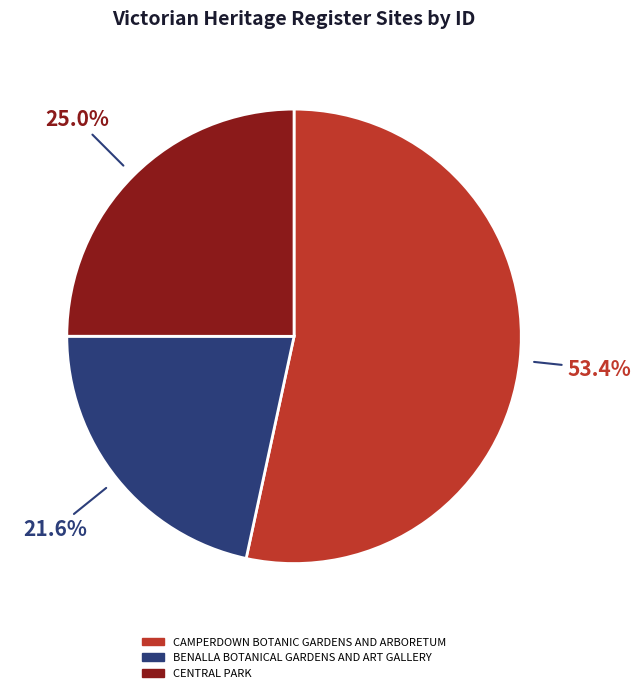

What percentage is the BENALLA BOTANICAL GARDENS AND ART GALLERY slice, to the nearest percent?

22%